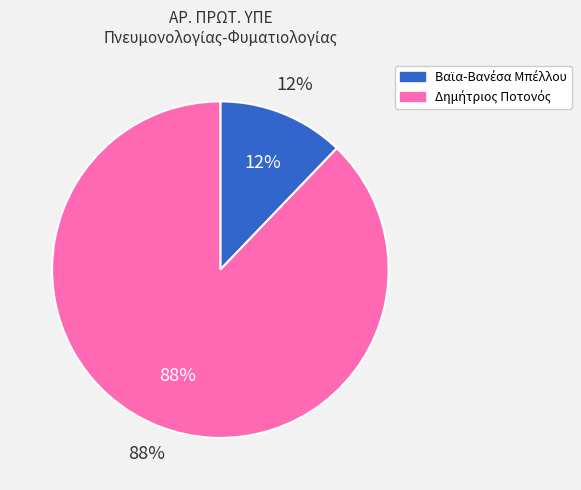

Approximately how many times larger is the value at 2 compared to 1?

7.2